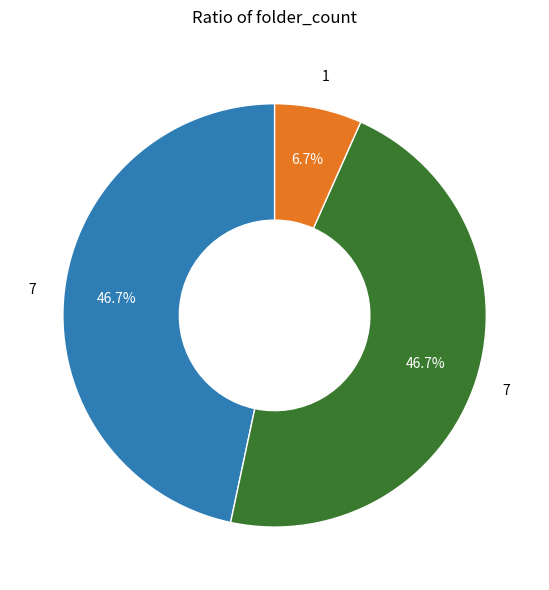

How many segments does this pie chart have?

3